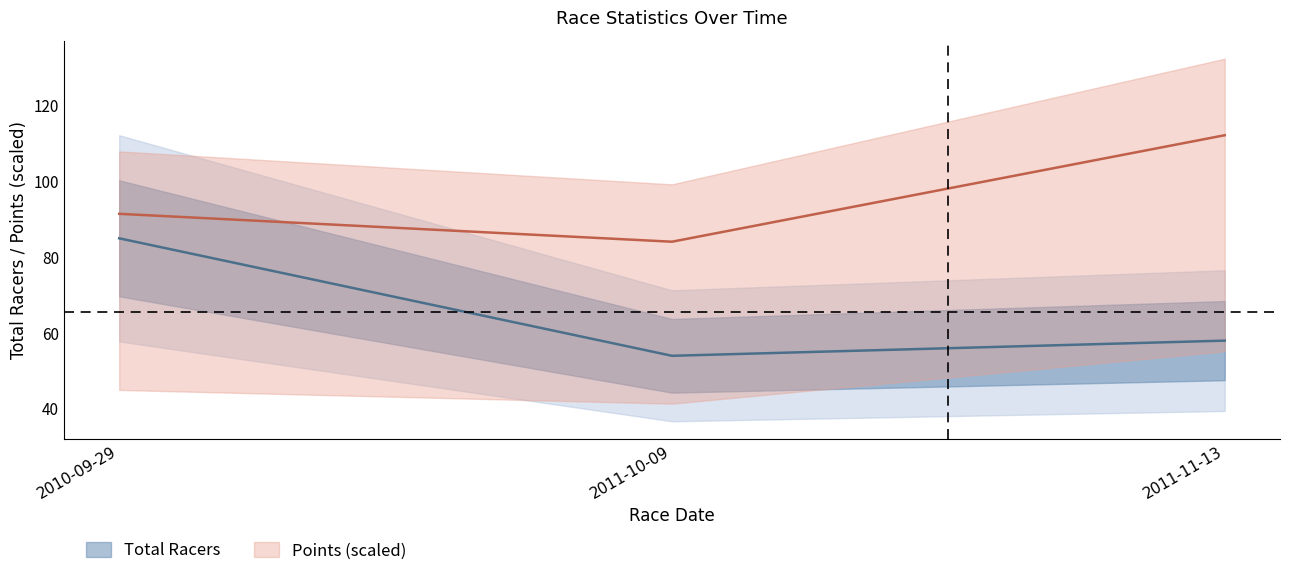

What is the spread (max minus min) of values at 2011-11-13?

54.2